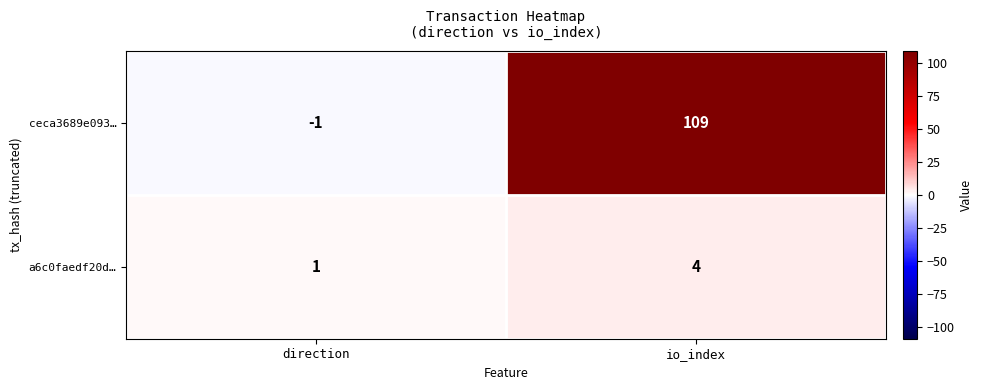

What is the spread (max minus min) of values at io_index?

105